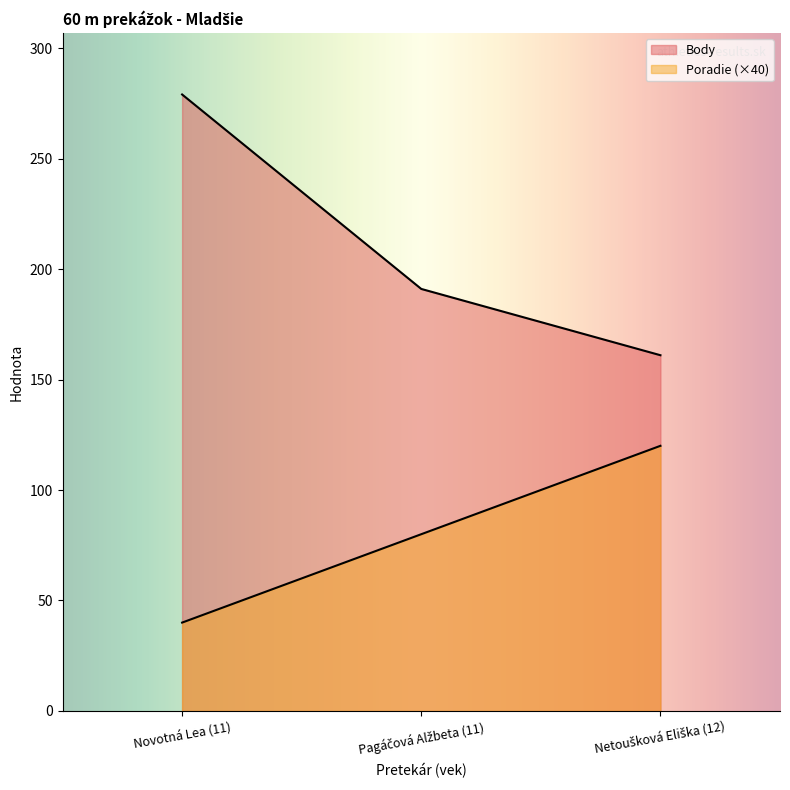

What position from the right is Netoušková Eliška (12)?

1